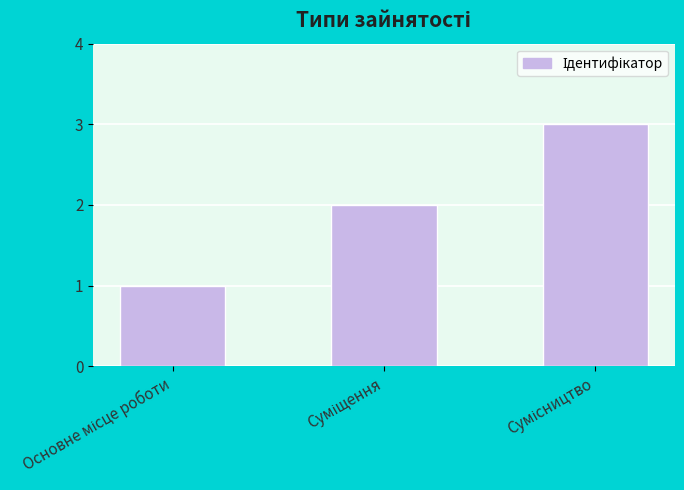

Reading left to right, extract all data points from this chart.

1	2	3